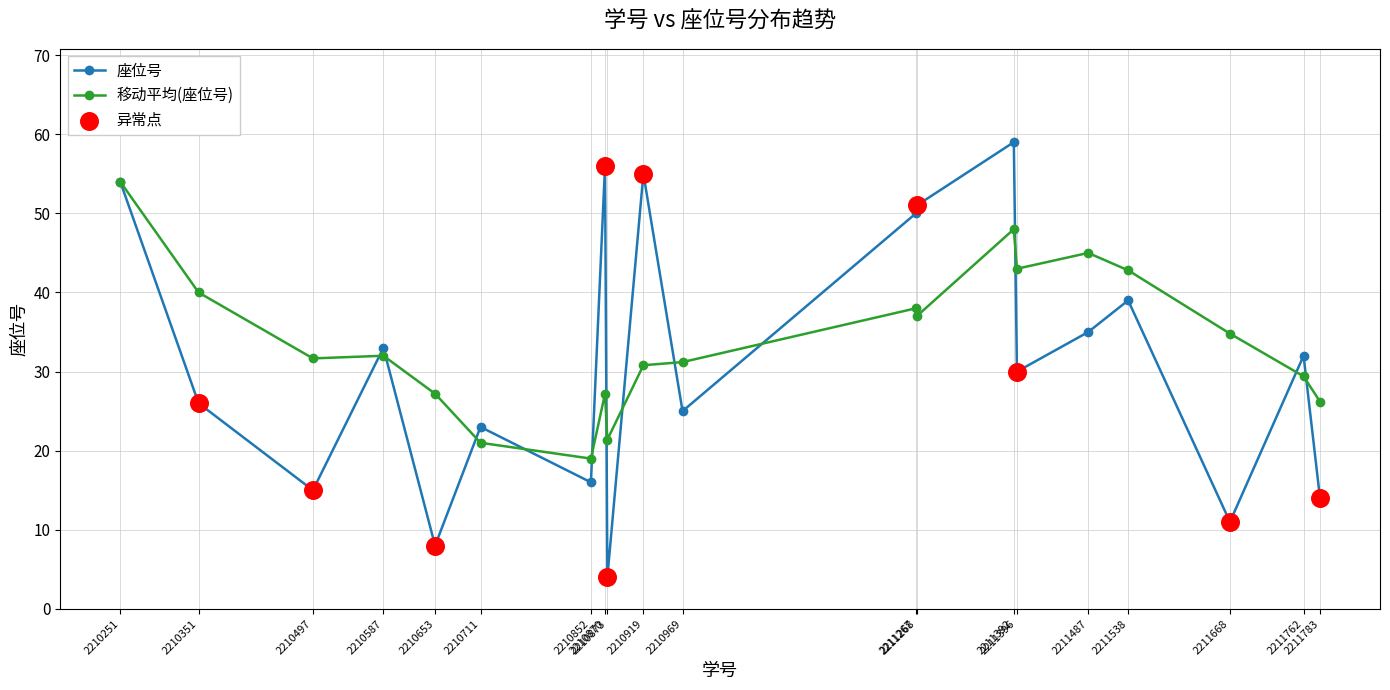

Which series has the largest range (max minus min)?

座位号